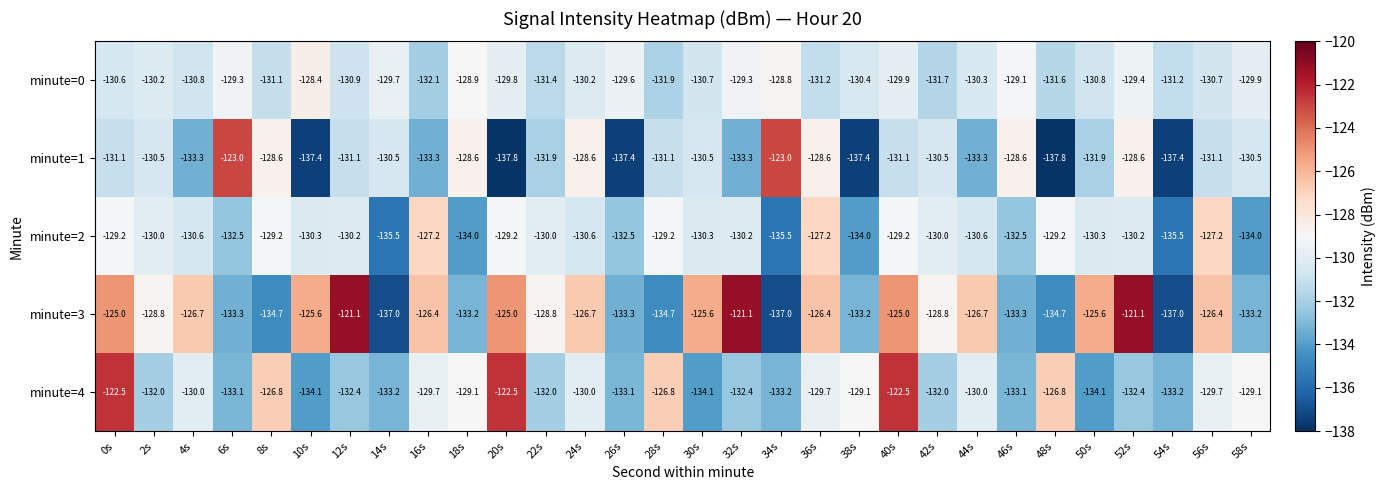

What is the sum of all minute=2 values?

-3926.1